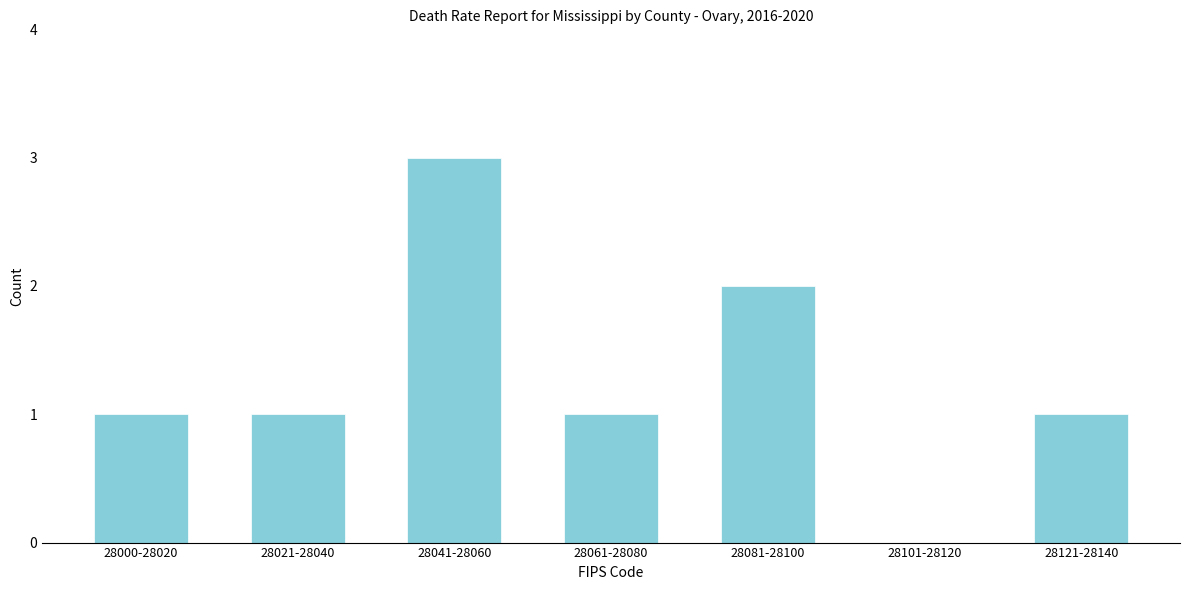

Reading left to right, transcribe all the data shown in this chart.

28000-28020=1	28021-28040=1	28041-28060=3	28061-28080=1	28081-28100=2	28101-28120=0	28121-28140=1